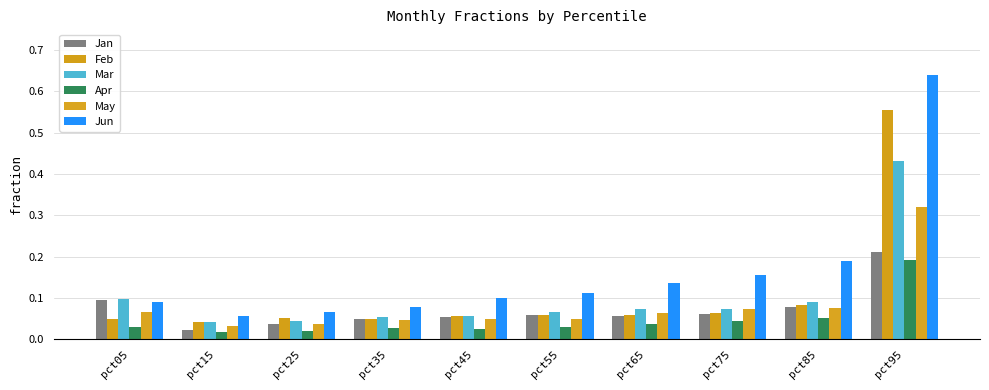

Rank the categories by Jun value from highest to lowest.

pct95, pct85, pct75, pct65, pct55, pct45, pct05, pct35, pct25, pct15